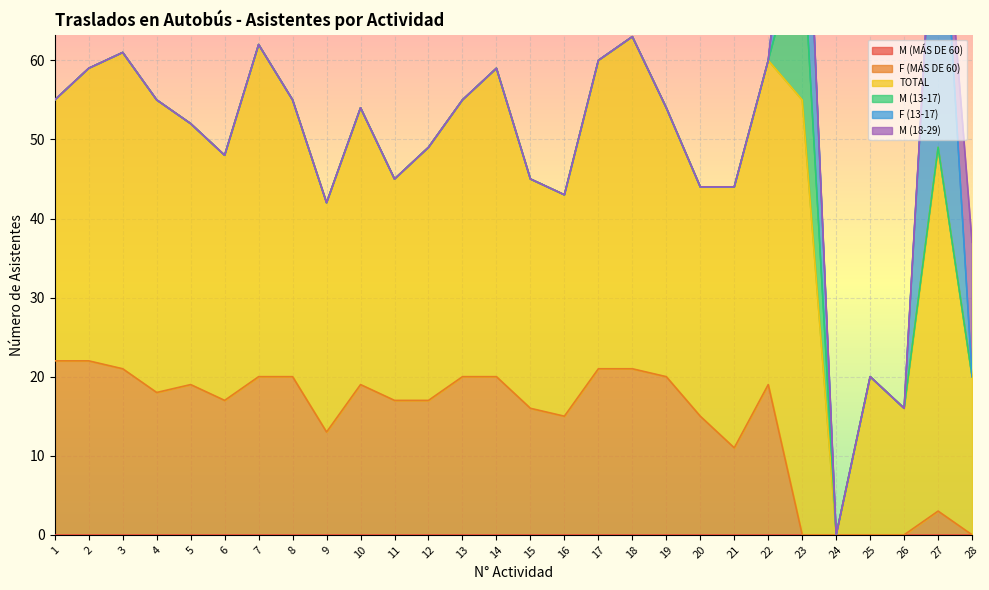

True or false: F (MÁS DE 60) has a value of 9 at 6.

False